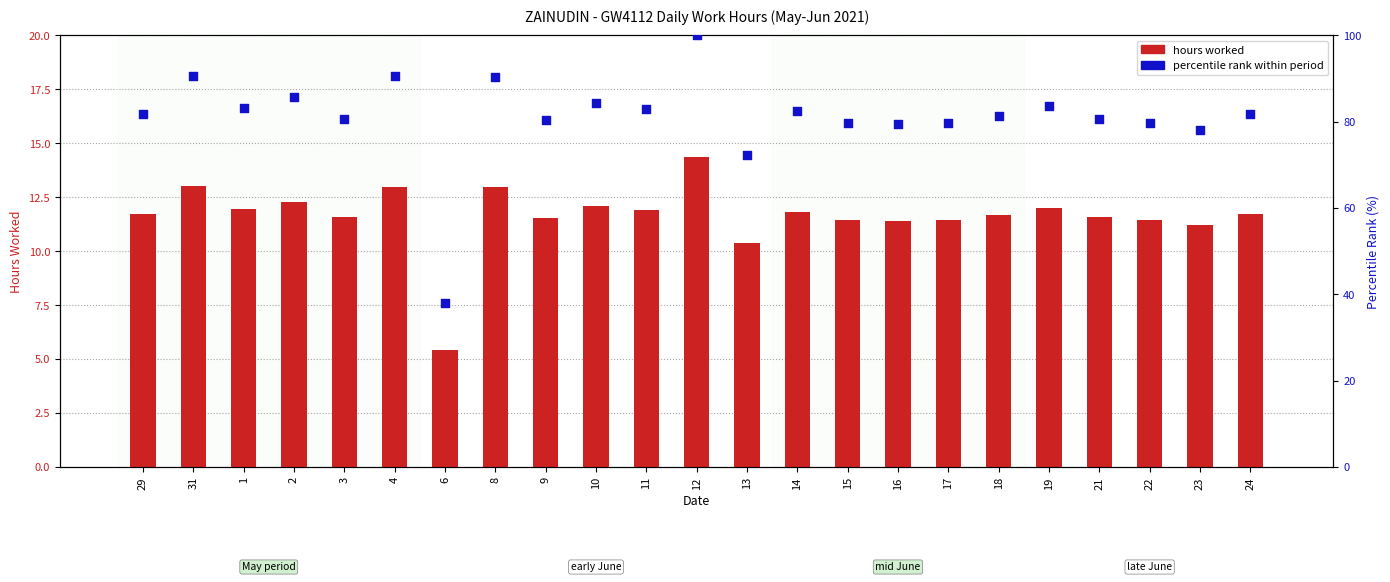

Which series has the widest spread of Y values?

percentile rank within period